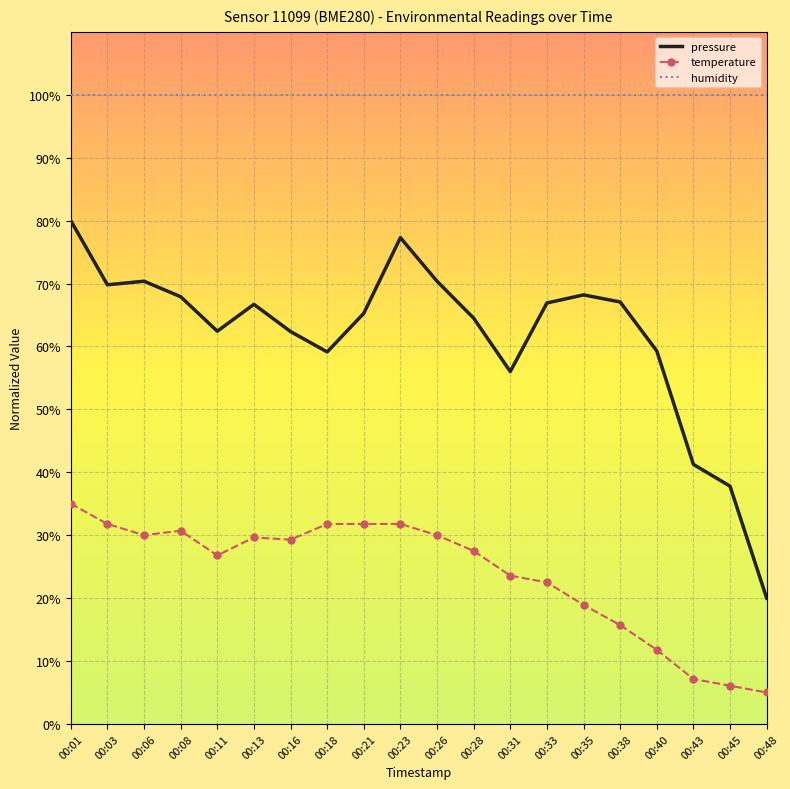

How many values in the temperature series exceed 29?

10